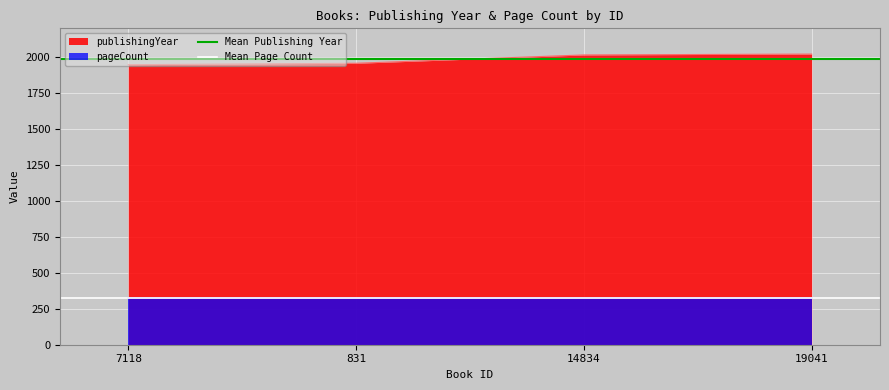

What is the average value of the Mean Publishing Year series?

1985